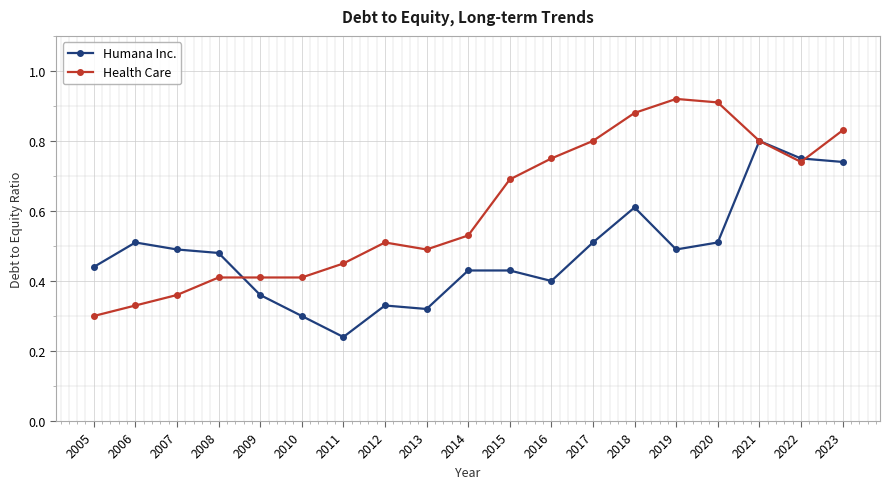

True or false: Humana Inc. and Health Care intersect in this chart.

True